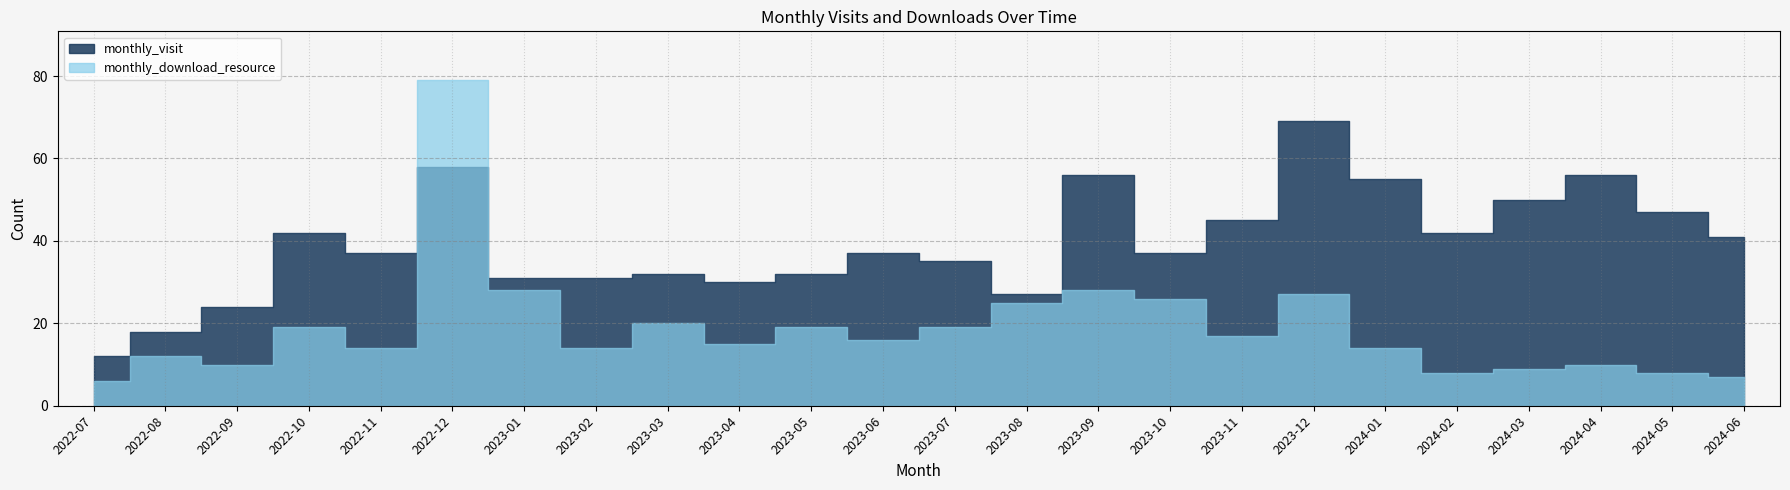

How many intersections are there between monthly_download_resource and monthly_visit?

2